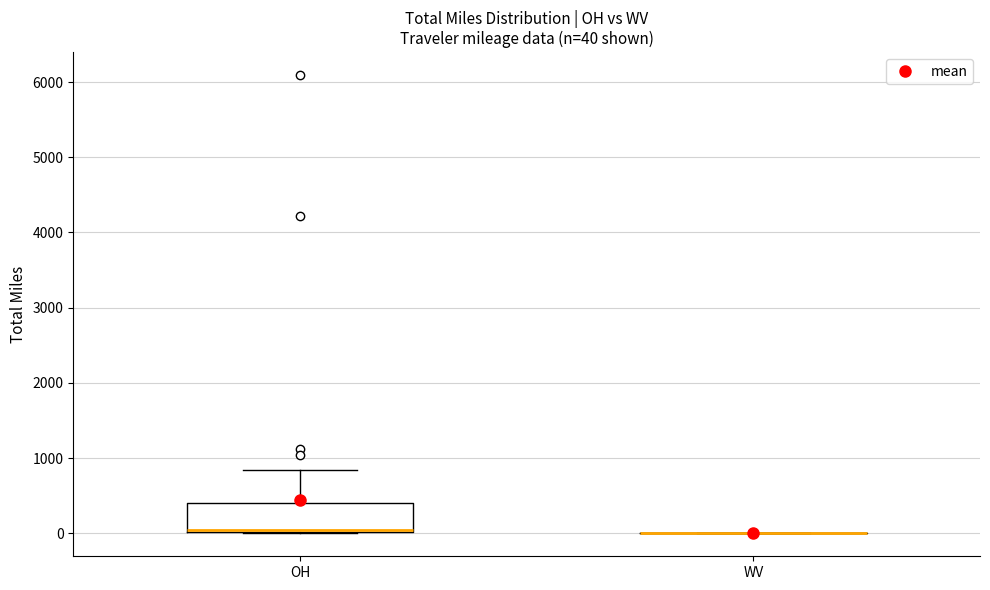

Comparing the boxes themselves (not the whiskers), which one is the tallest?

OH